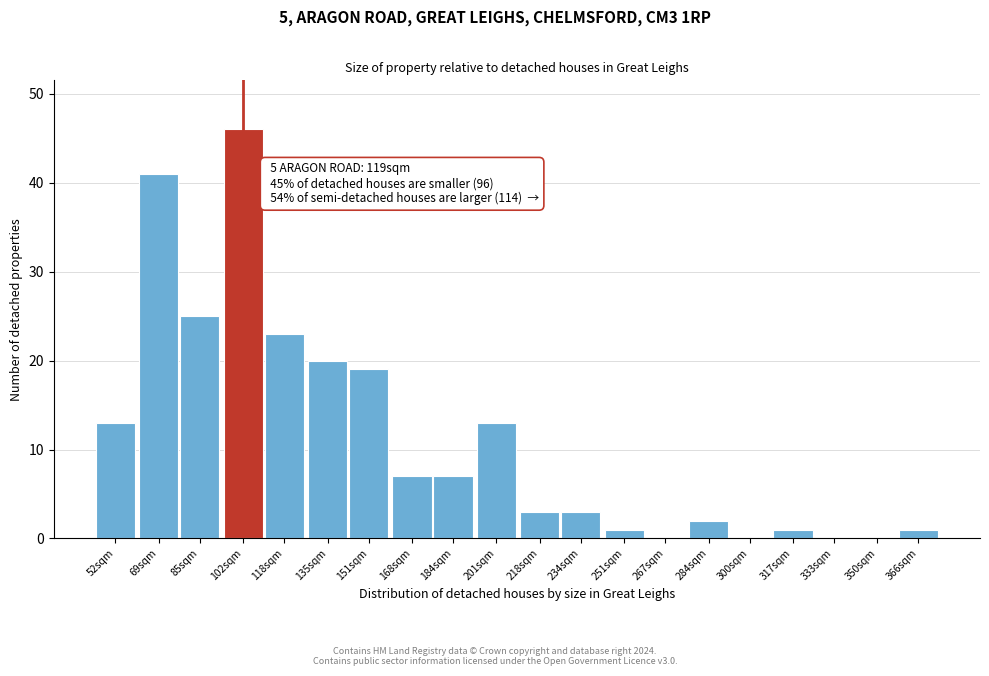

Reading left to right, what are all the values shown in this chart?

52sqm=13	69sqm=41	85sqm=25	102sqm=46	118sqm=23	135sqm=20	151sqm=19	168sqm=7	184sqm=7	201sqm=13	218sqm=3	234sqm=3	251sqm=1	267sqm=0	284sqm=2	300sqm=0	317sqm=1	333sqm=0	350sqm=0	366sqm=1